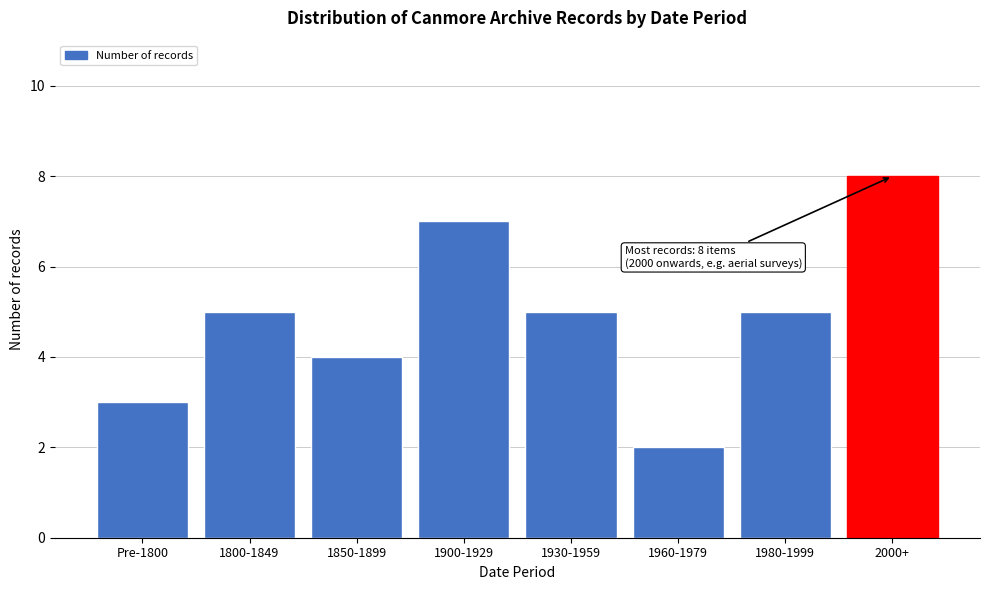

Reading left to right, transcribe all the data shown in this chart.

Pre-1800=3	1800-1849=5	1850-1899=4	1900-1929=7	1930-1959=5	1960-1979=2	1980-1999=5	2000+=8